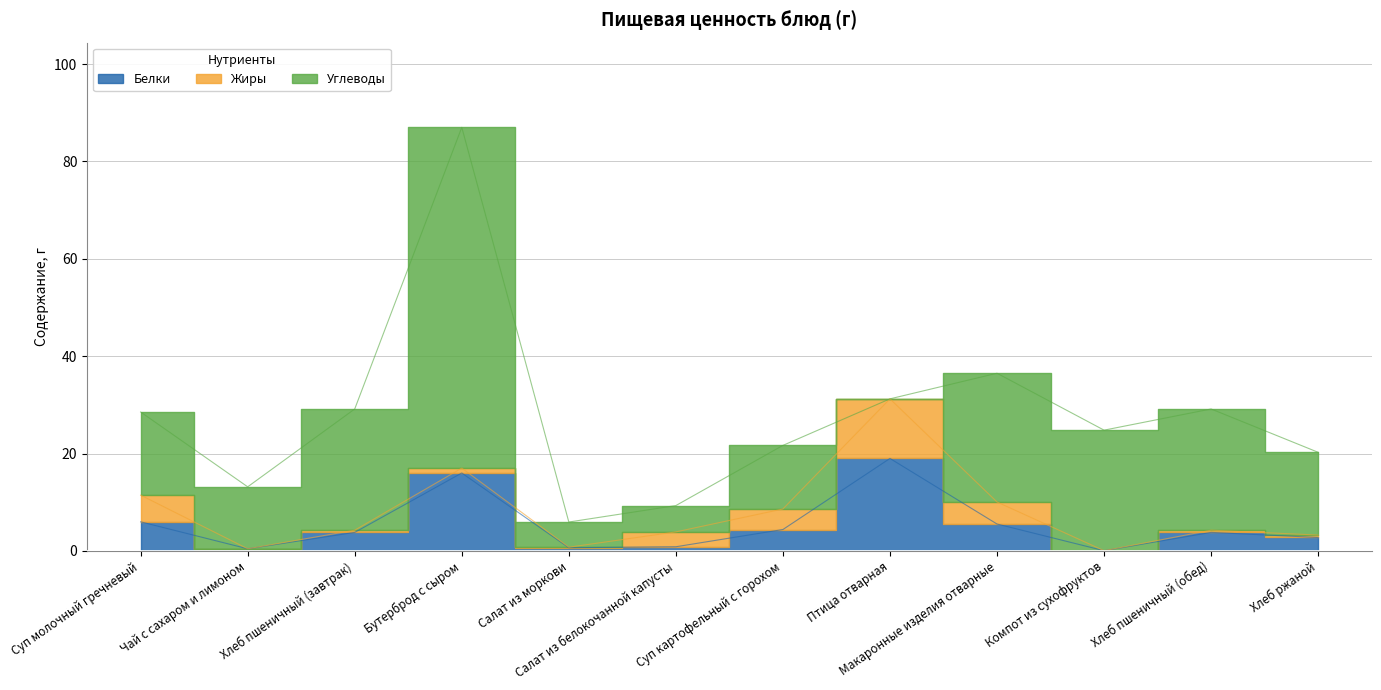

What is the difference between the second highest and second lowest values in the Белки series?

15.6